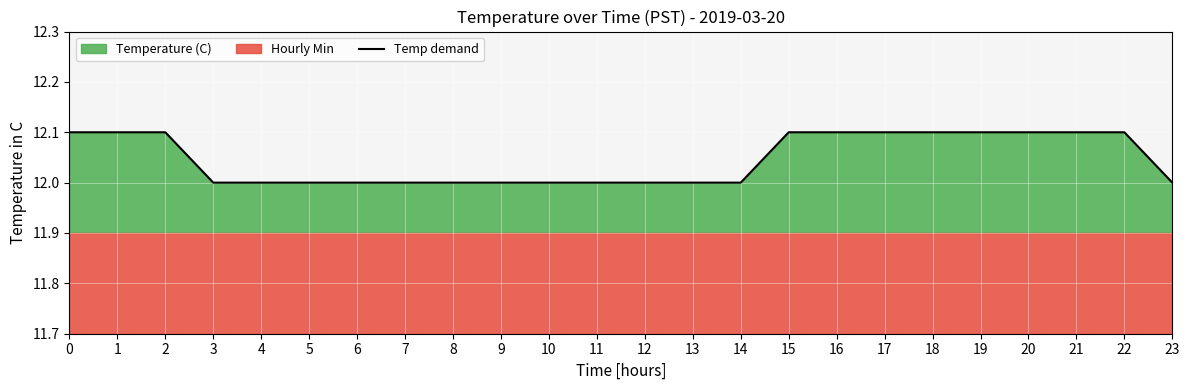

What is the sum of the values at 16 and 14?

24.1